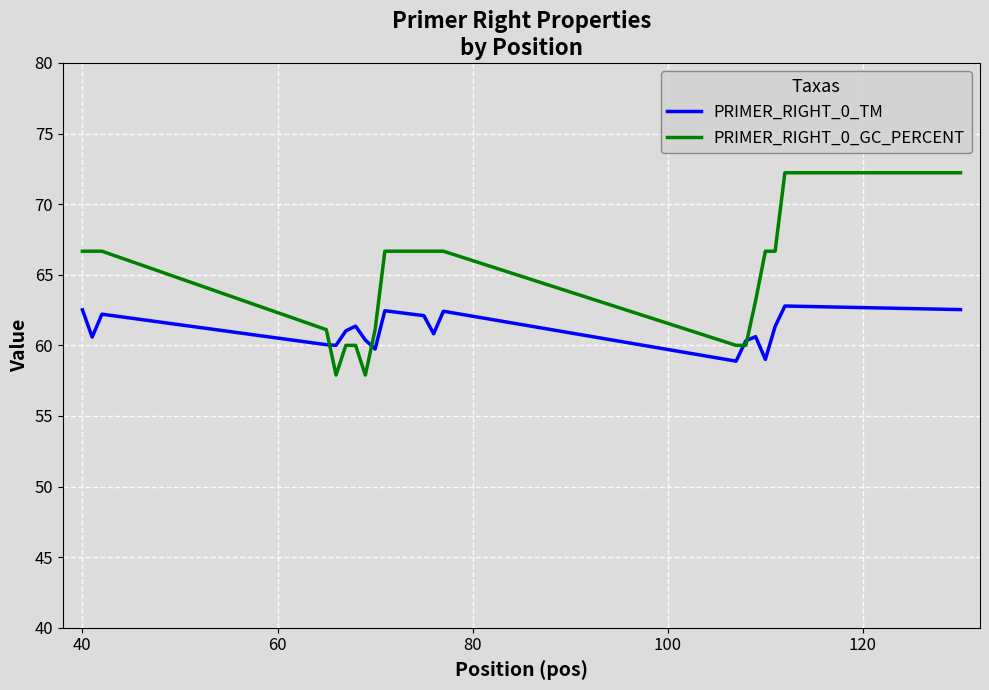

What are all the series names shown in the legend?

PRIMER_RIGHT_0_TM, PRIMER_RIGHT_0_GC_PERCENT